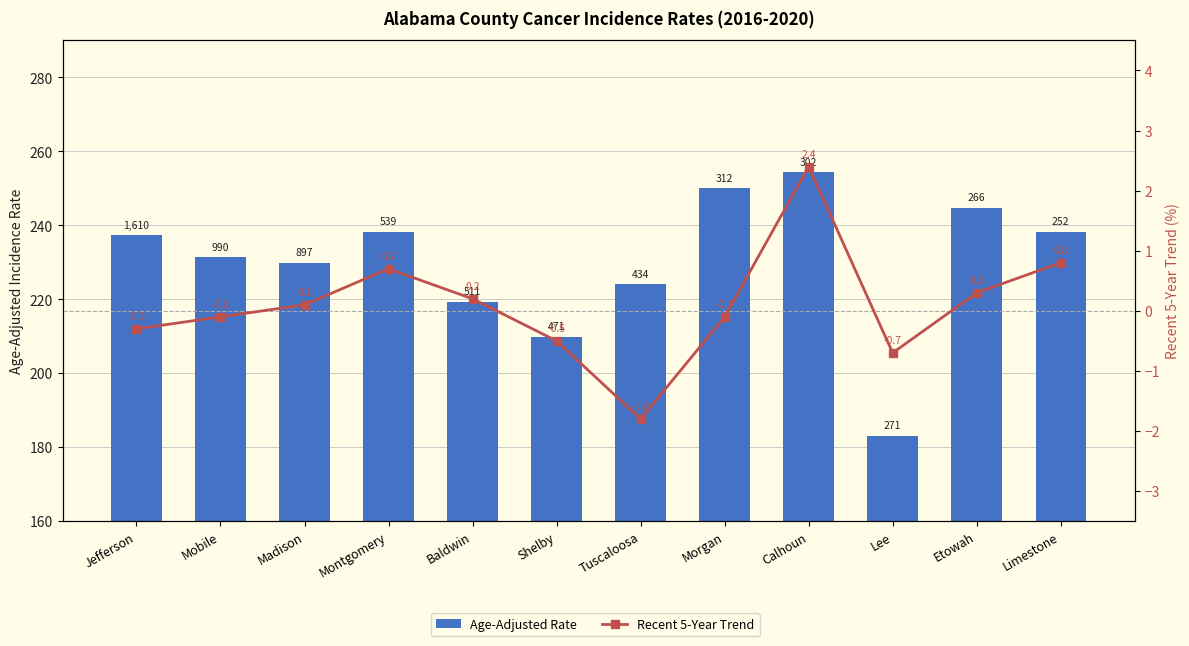

At which category is the sum across all series the highest?

Calhoun